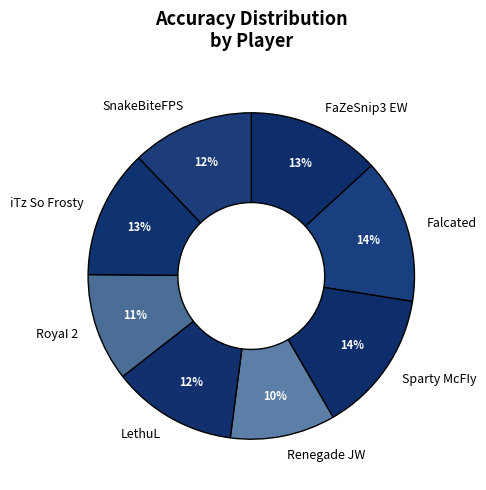

Is it true that Sparty McFIy is 14% of the pie?

True